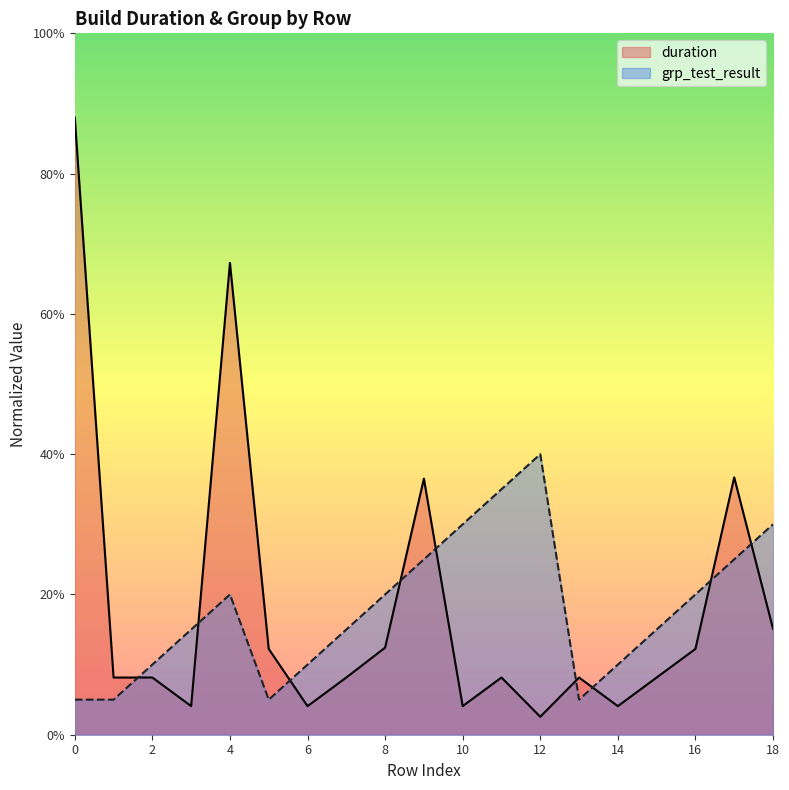

Does the chart display data point markers on the line(s)?

No